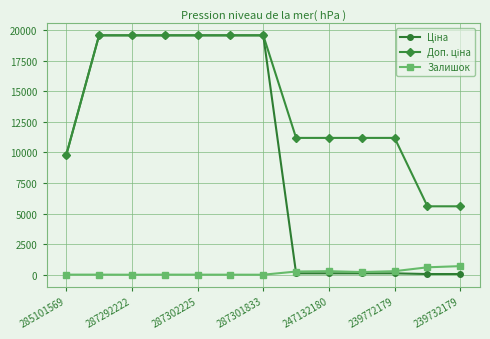

At how many categories does at least one series exceed 6089?

11